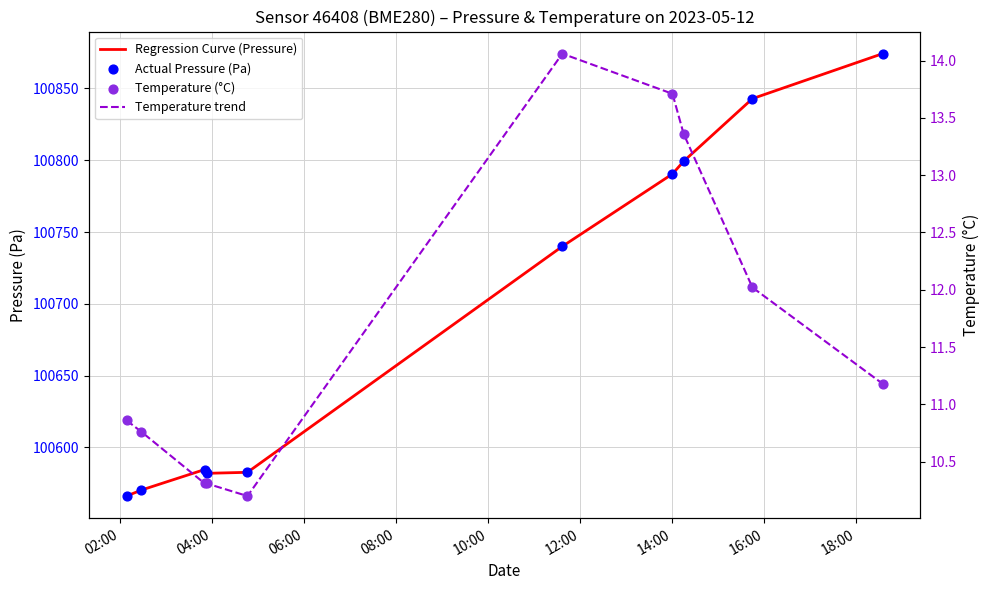

Which series reaches the maximum Y coordinate?

Regression Curve (Pressure)